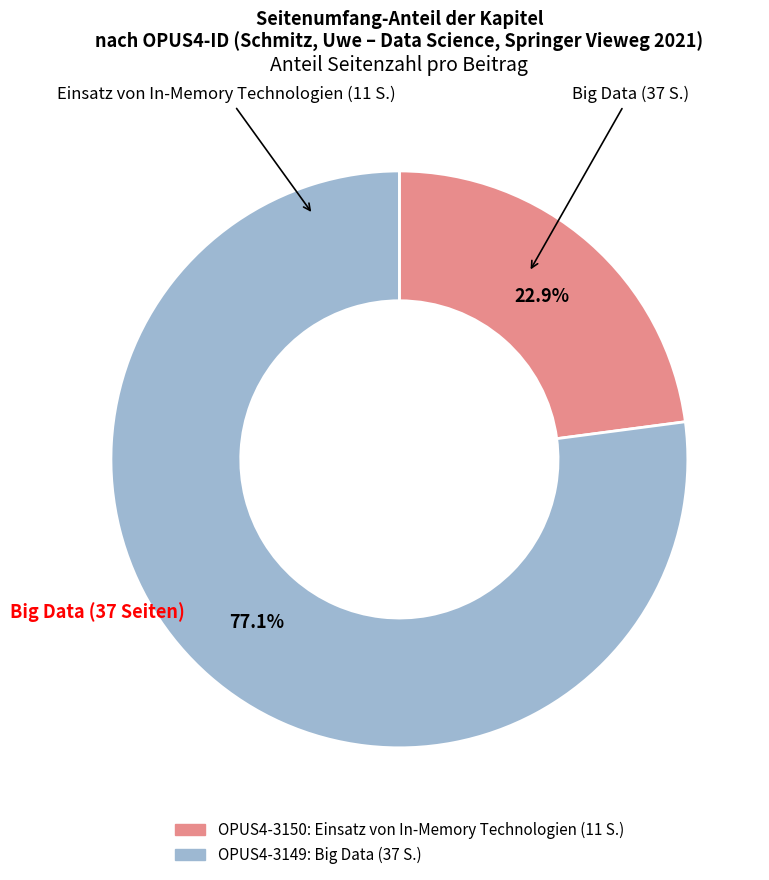

Is there any slice that represents more than half of the pie?

Yes